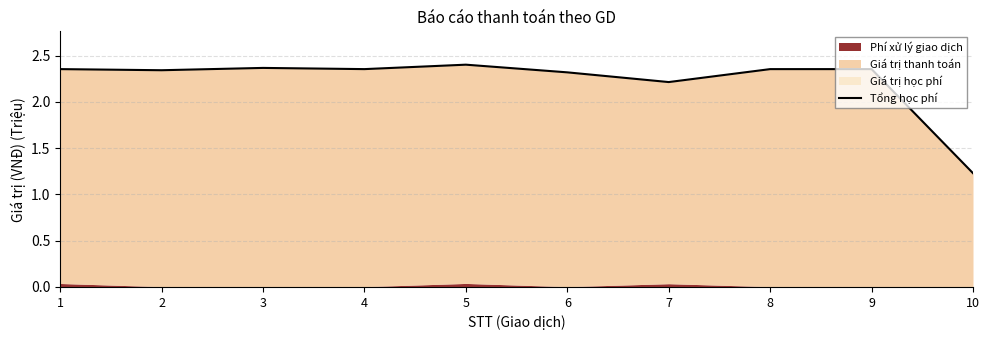

Reading left to right, what are all the values shown in this chart?

2.4	2.3	2.4	2.4	2.4	2.3	2.2	2.4	2.4	1.2